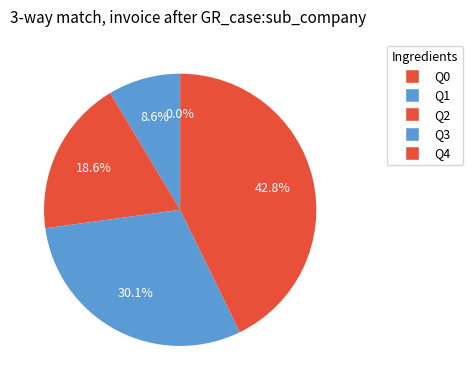

To the nearest percent, what is the difference between the Q0 and Q4 slice percentages?

43%